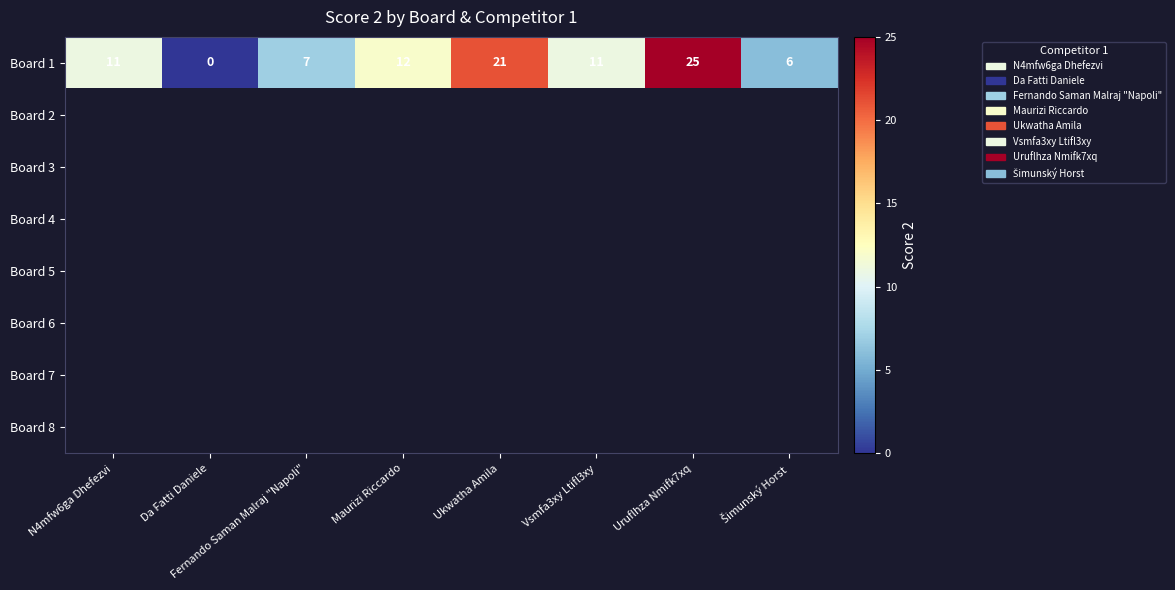

What is the difference between the second highest and second lowest values in the Board 1 series?

15